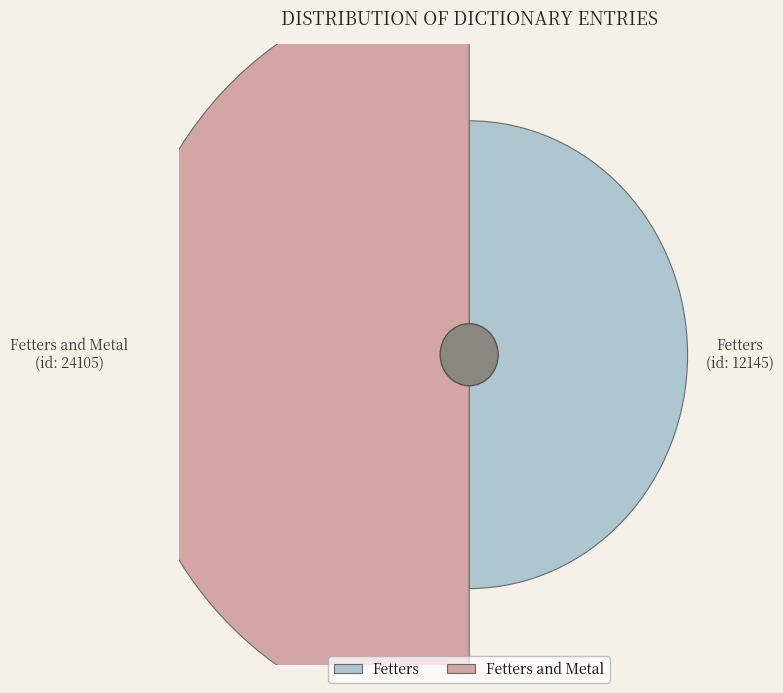

How many slices are in this pie chart?

2